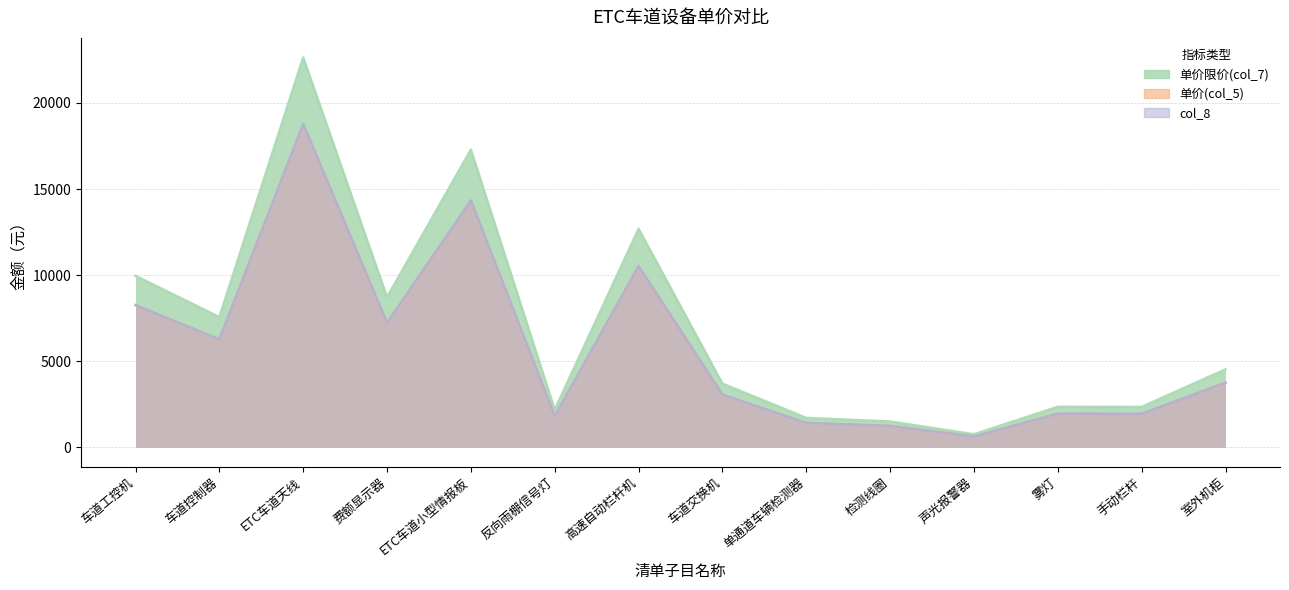

True or false: 单价(col_5) and col_8 intersect in this chart.

False